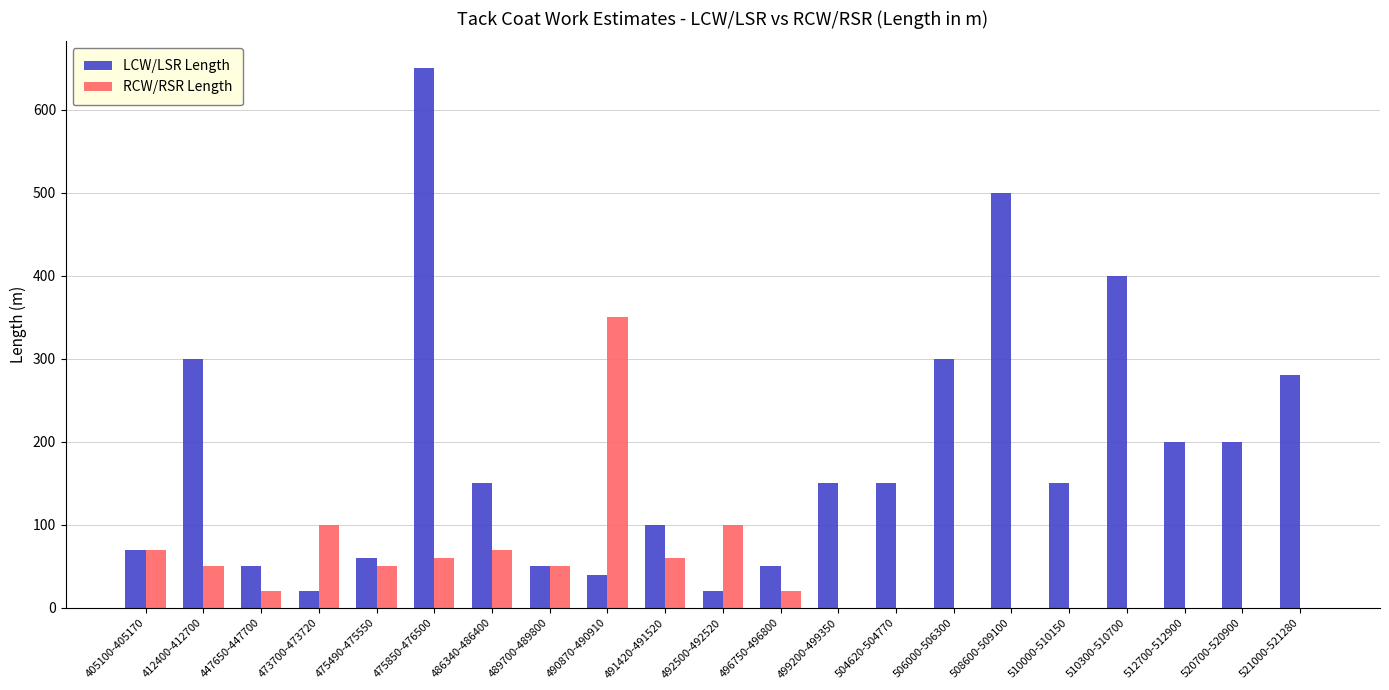

Which category has the highest value across all series?

475850-476500